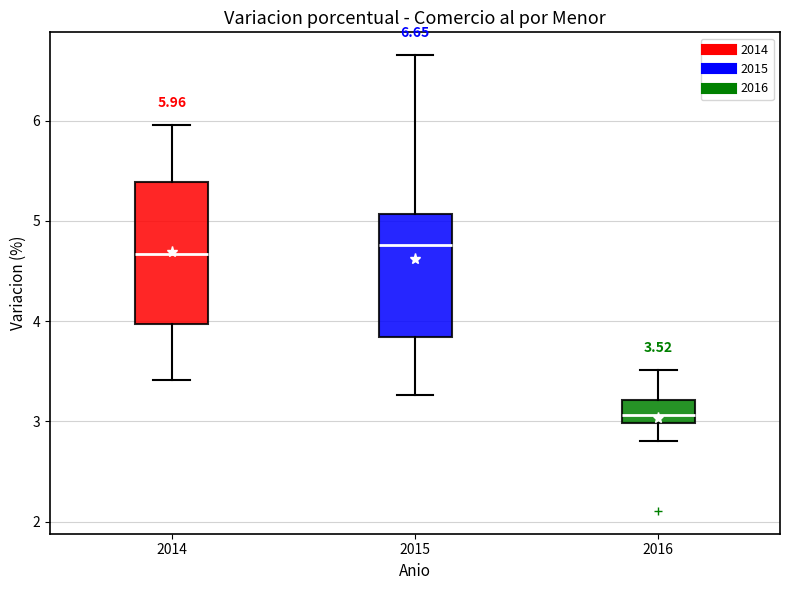

Which box has the lowest median line?

2016